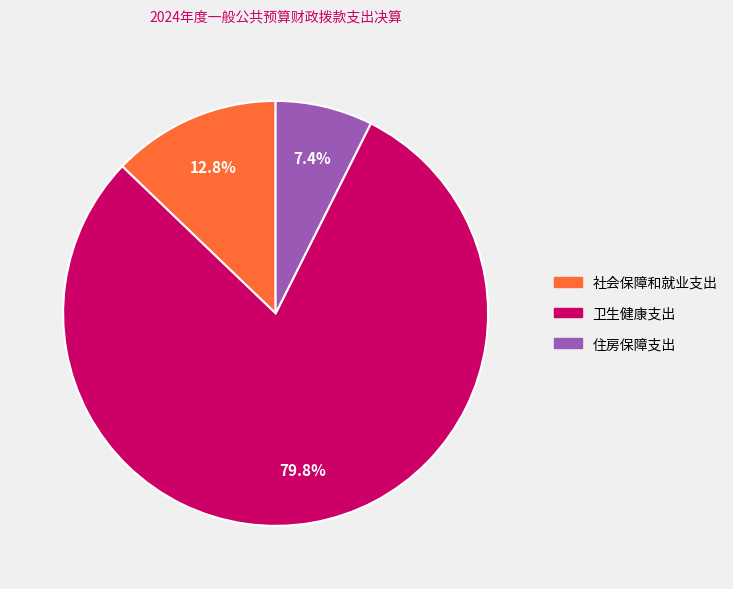

The 社会保障和就业支出 slice represents 2% of the pie. True or false?

False